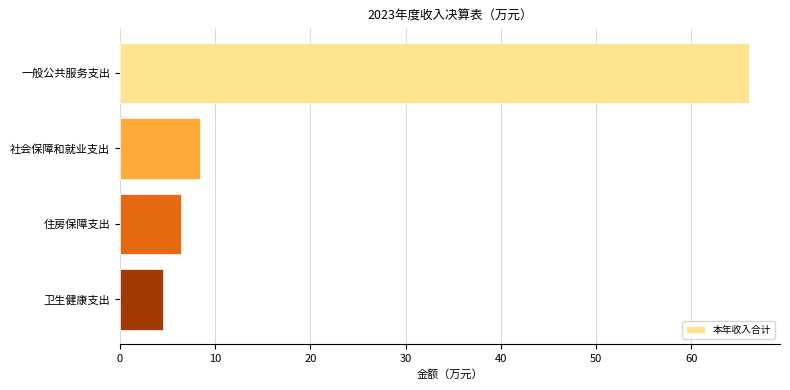

Is it true that the value at 住房保障支出 is 8.5?

False